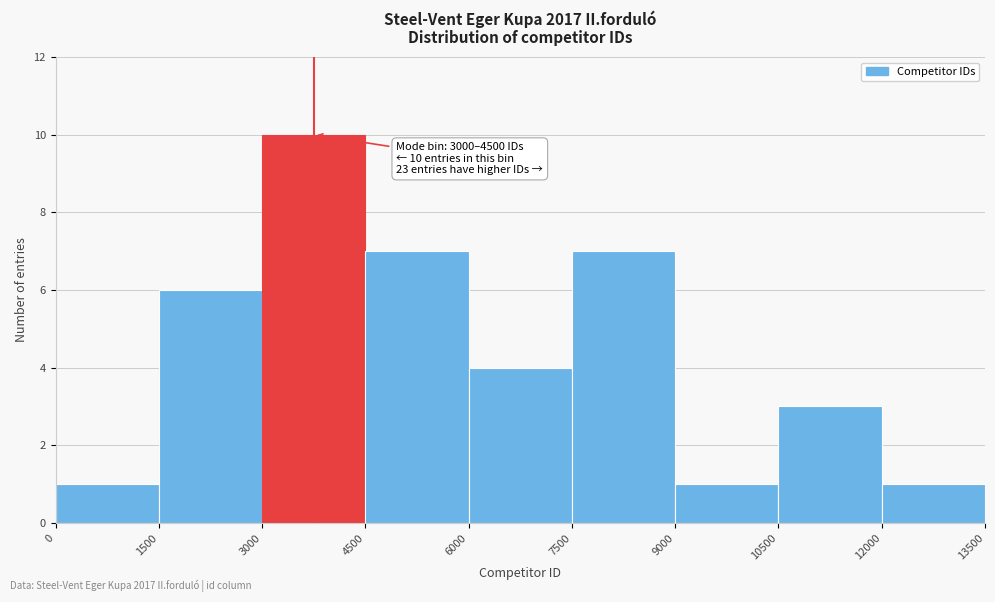

Which range on the x-axis has the tallest bar?

3000 to 4500